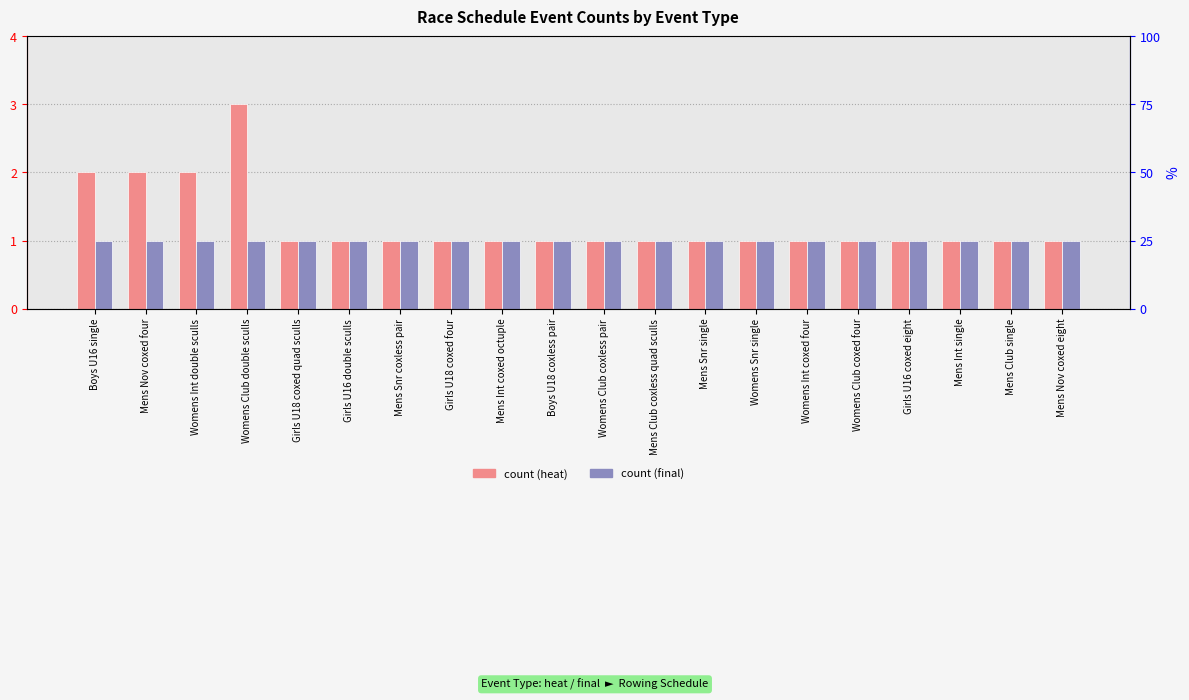

Reading left to right, list all the values displayed in this chart.

heat: 2	2	2	3	1	1	1	1	1	1	1	1	1	1	1	1	1	1	1	1
final: 1	1	1	1	1	1	1	1	1	1	1	1	1	1	1	1	1	1	1	1